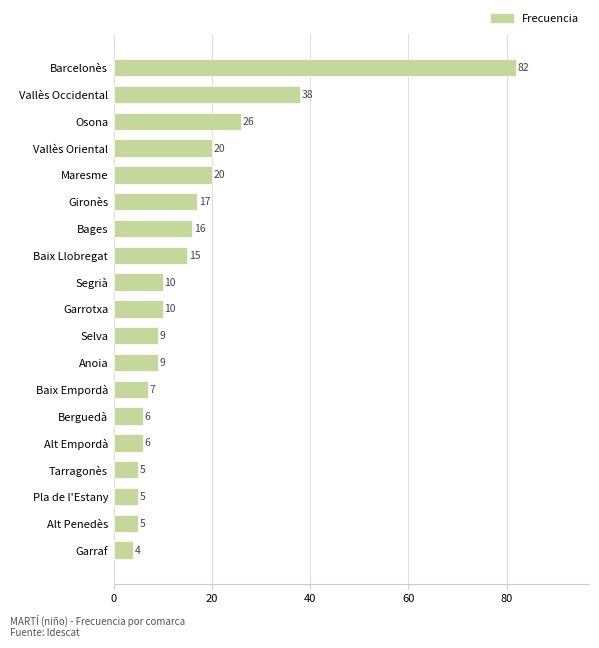

What is the sum of all values?

310